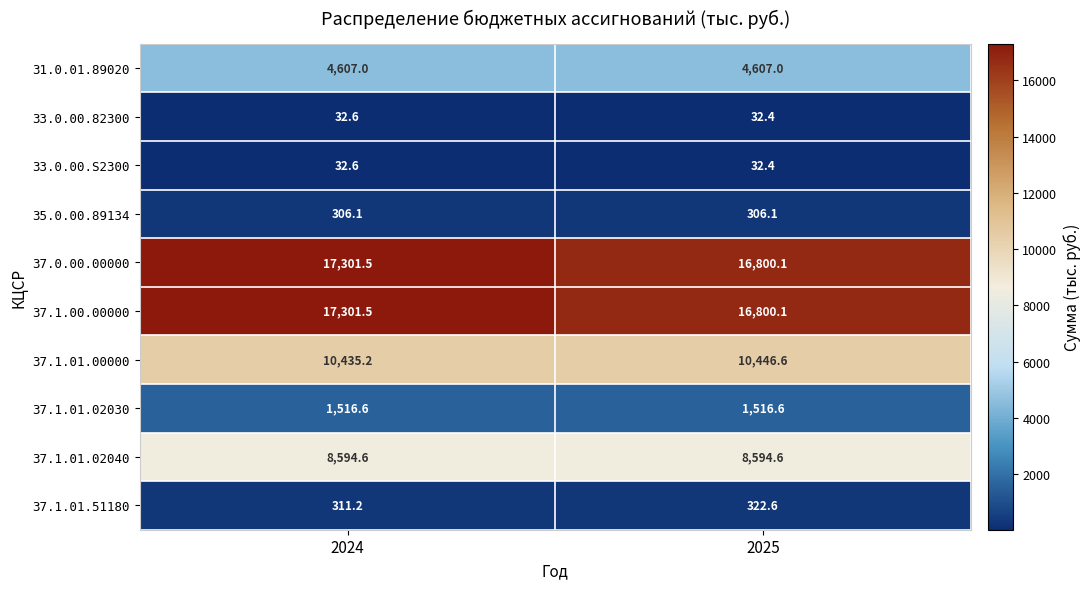

What is the average value of the 35.0.00.89134 series?

306.1